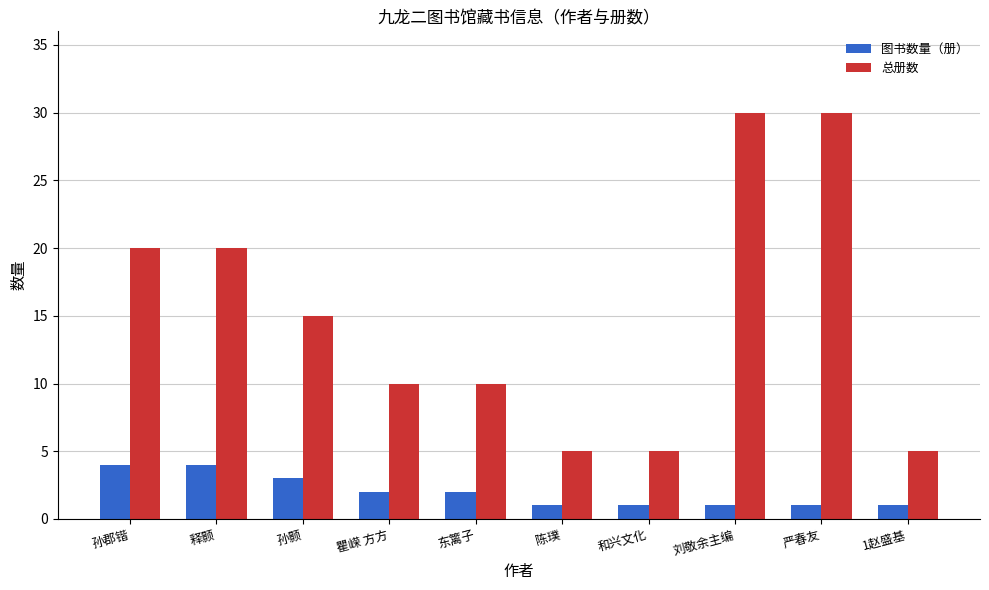

How many series are shown in this chart?

2